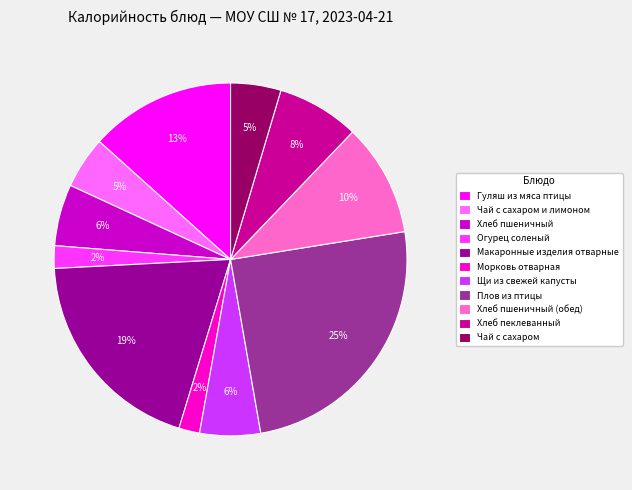

Is the sum of Макаронные изделия отварные and Плов из птицы greater than half?

No